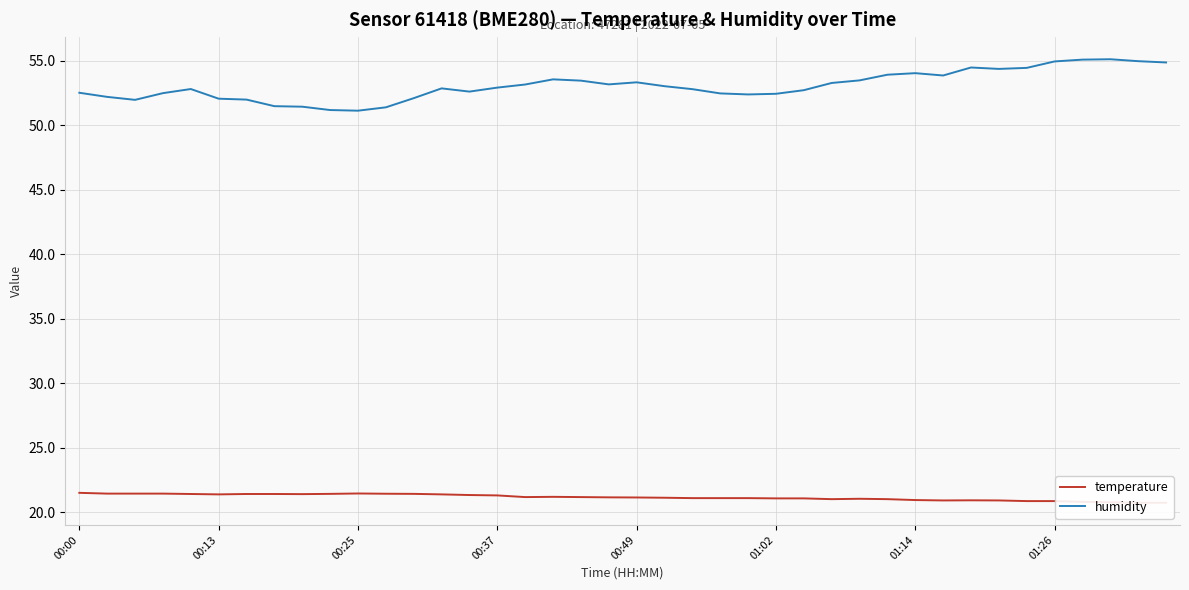

Does the chart have visible grid lines?

Yes